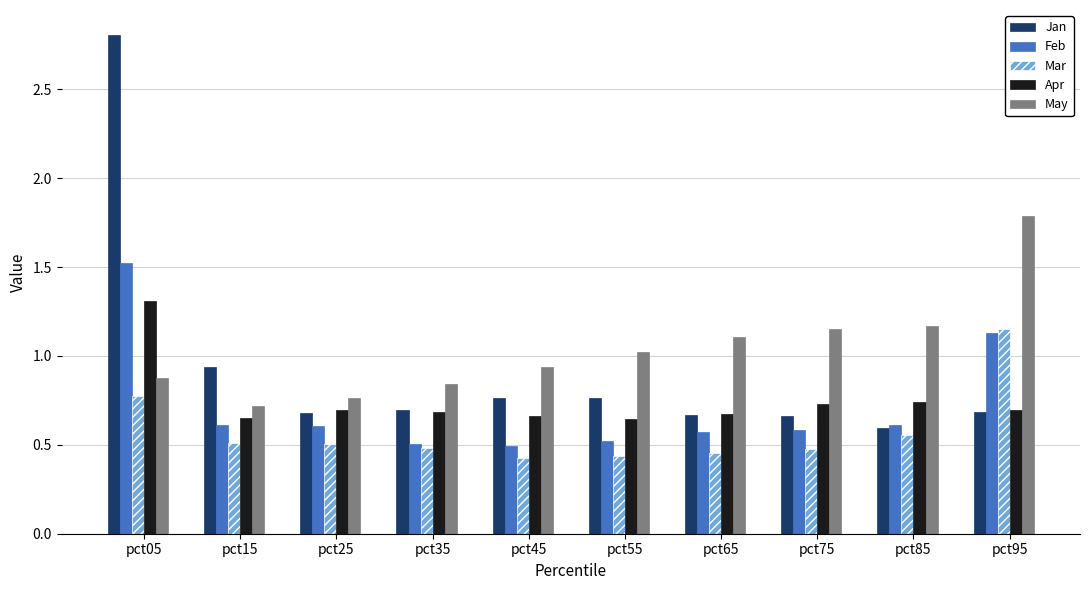

Is the value of Mar at pct35 greater than the value of Apr at pct15?

No